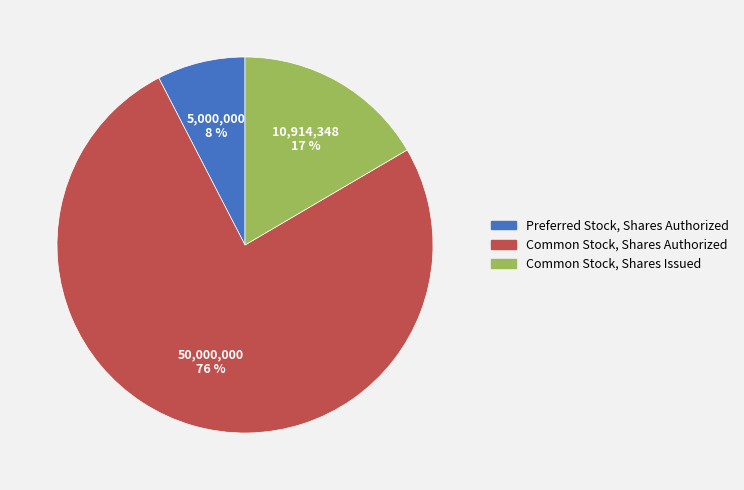

Is there any slice that represents more than half of the pie?

Yes